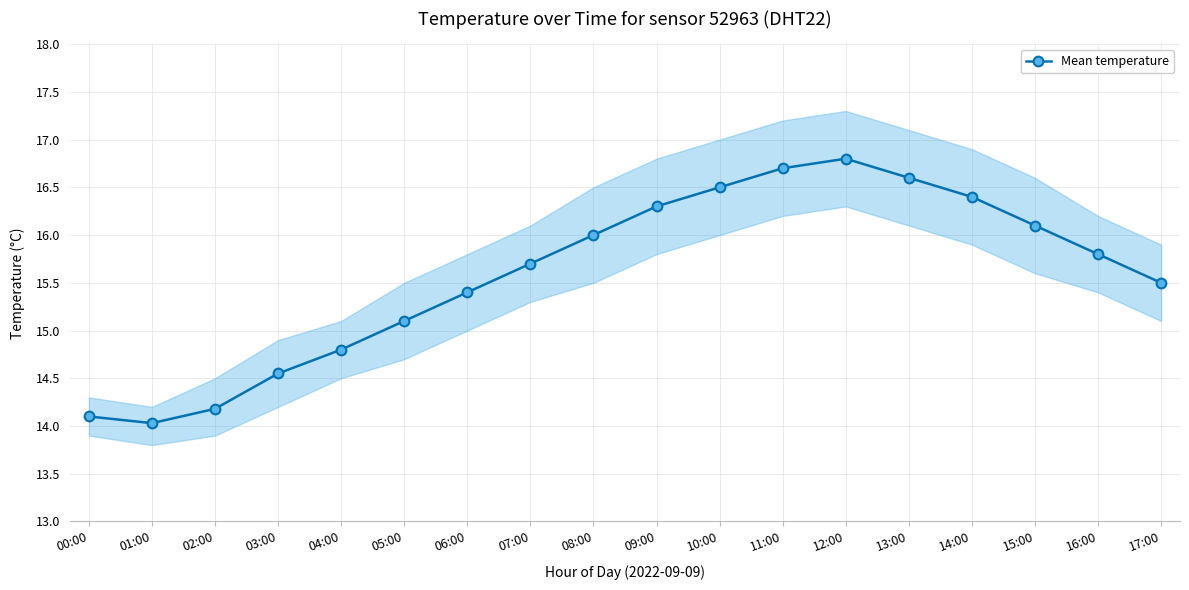

What is the maximum value shown in the chart?

16.8